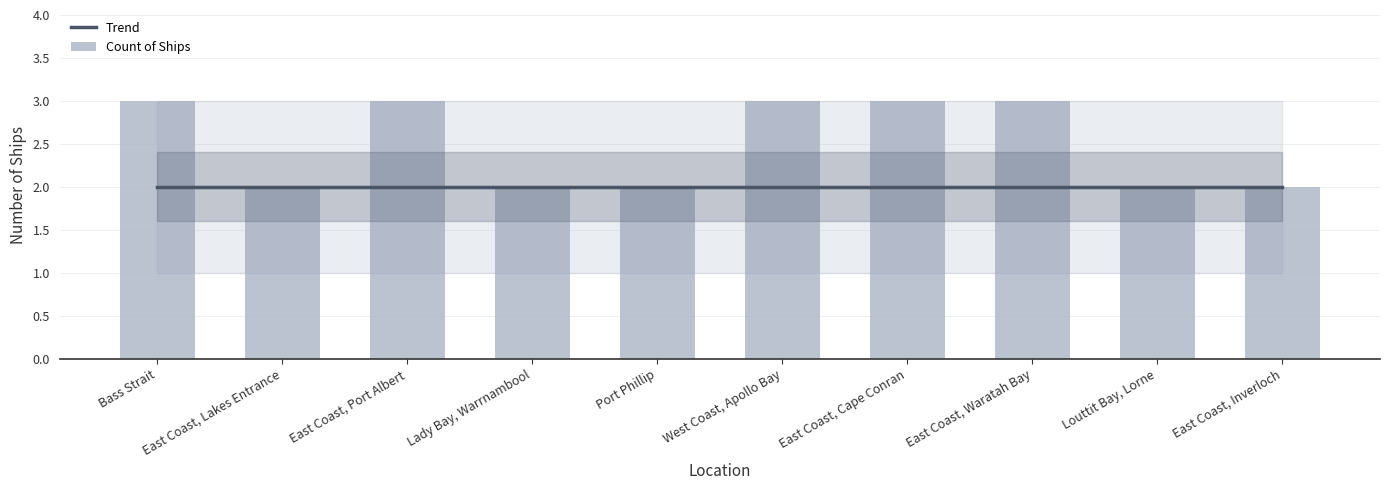

What position from the right is Louttit Bay, Lorne?

2